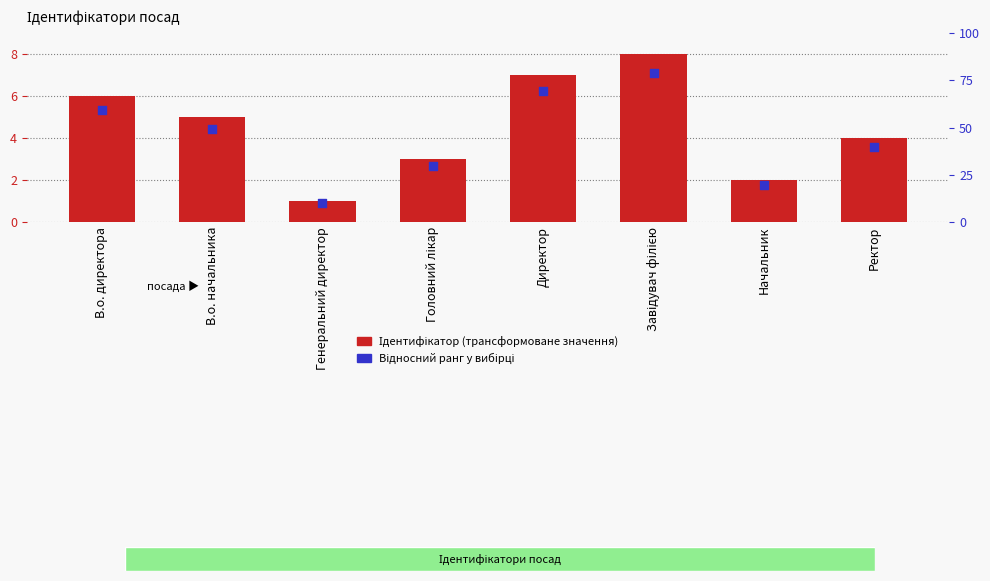

Which series contains the highest Y value?

Ідентифікатор (трансформоване значення)